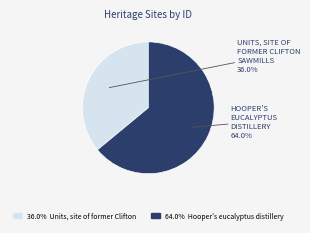

Is there any slice that represents more than half of the pie?

Yes